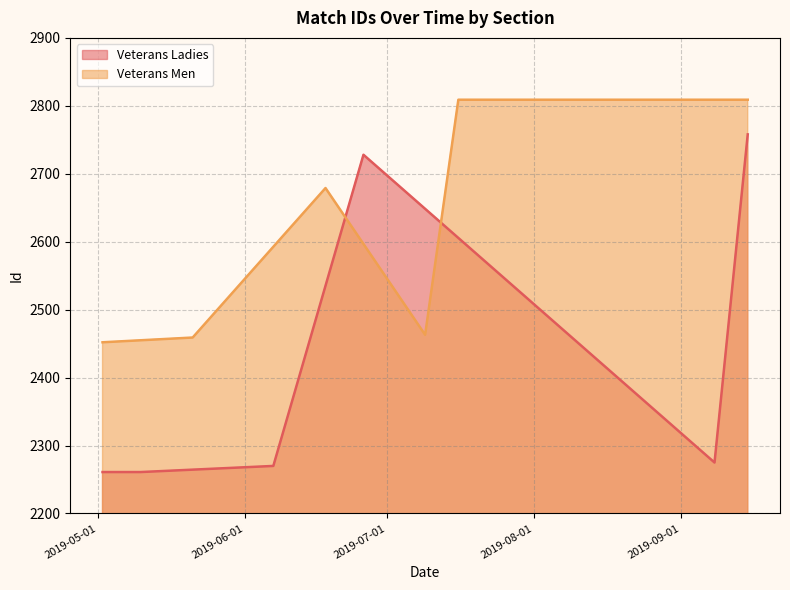

Which series has the largest range (max minus min)?

Veterans Ladies